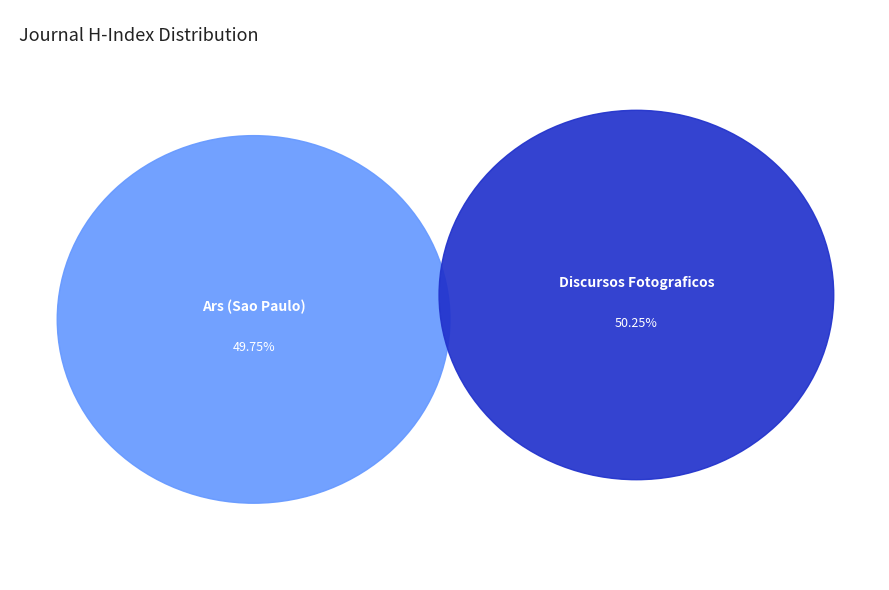

How many segments does this pie chart have?

2